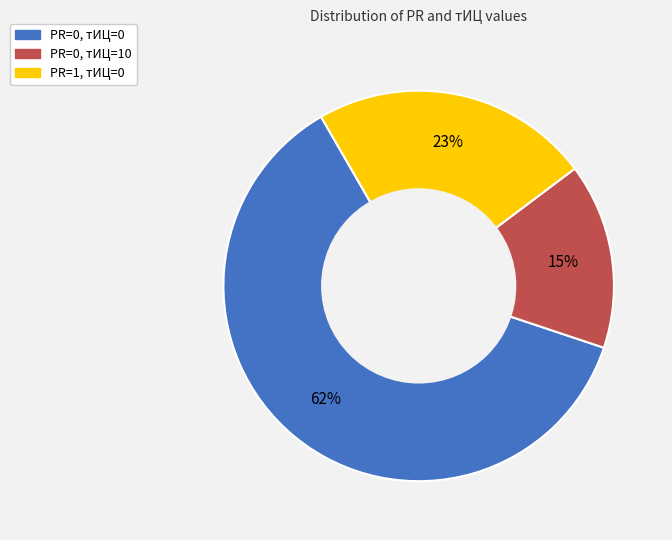

Count the number of slices in the pie.

3